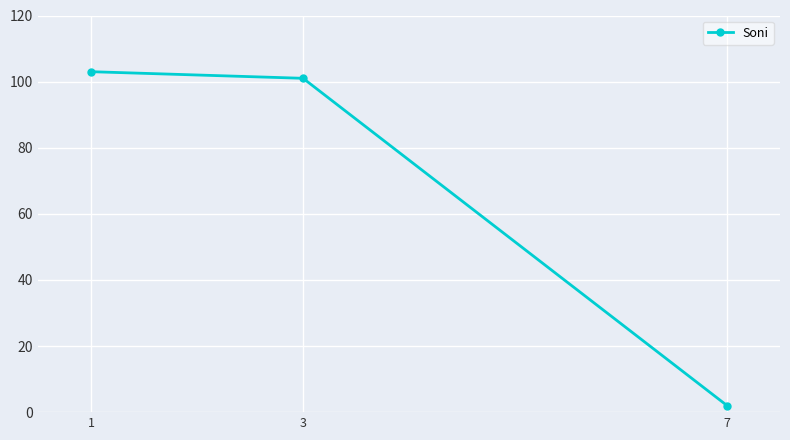

Reading left to right, list all the values displayed in this chart.

1=103	3=101	7=2